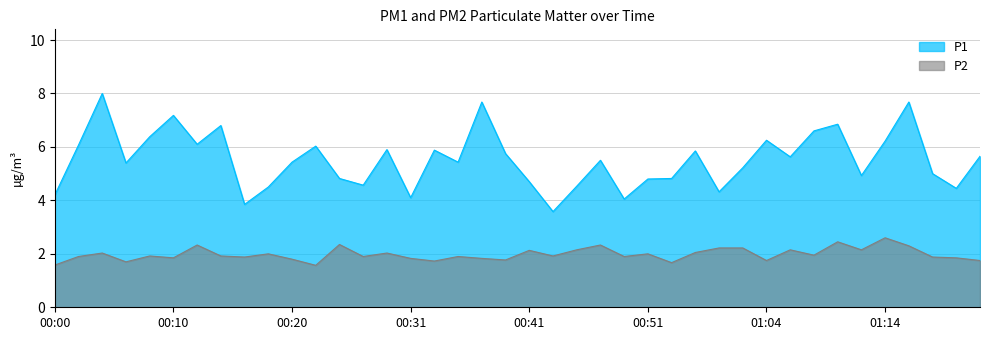

At which category does the chart reach its peak across all series?

00:04